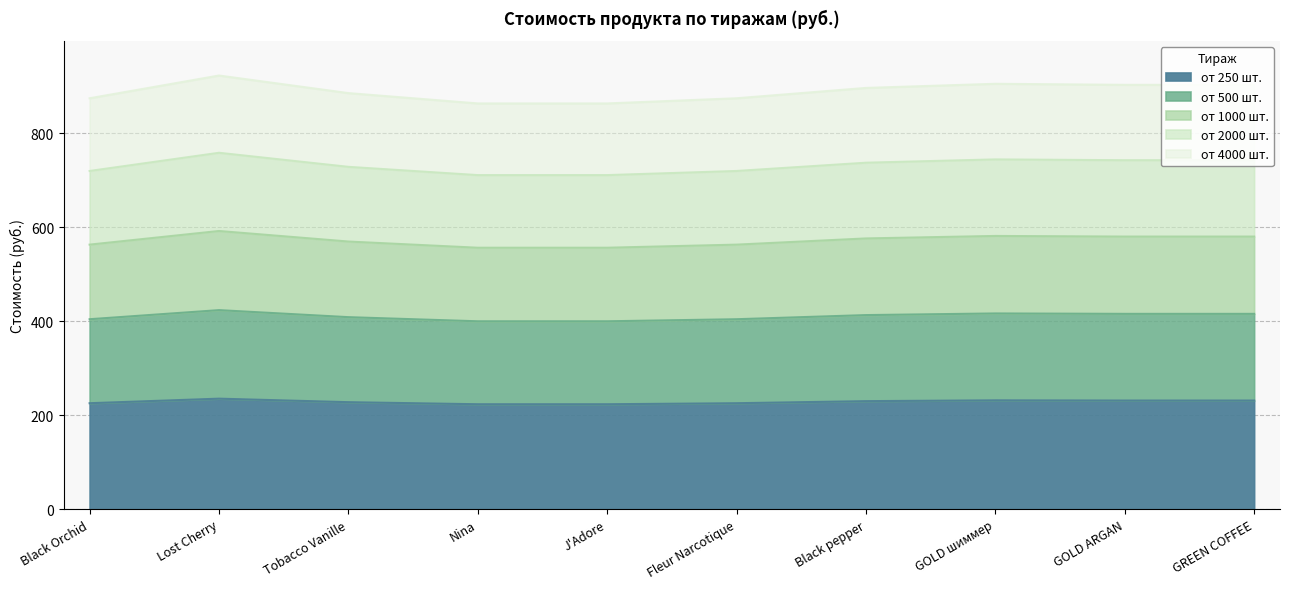

What is the minimum value for от 250 шт.?

223.6